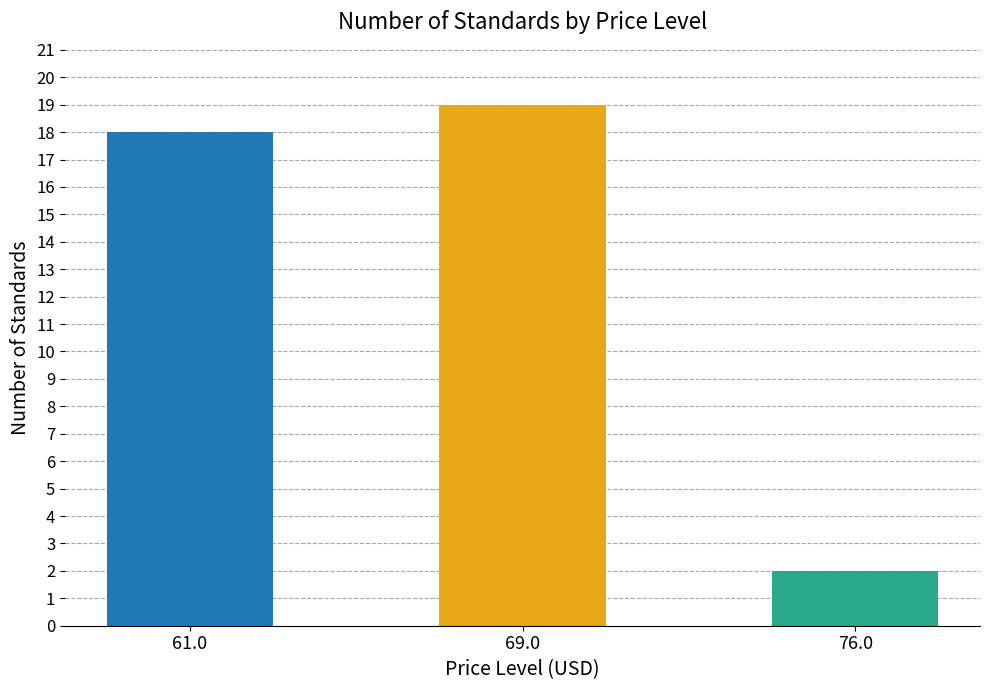

Rank the categories by value from highest to lowest.

69.0, 61.0, 76.0